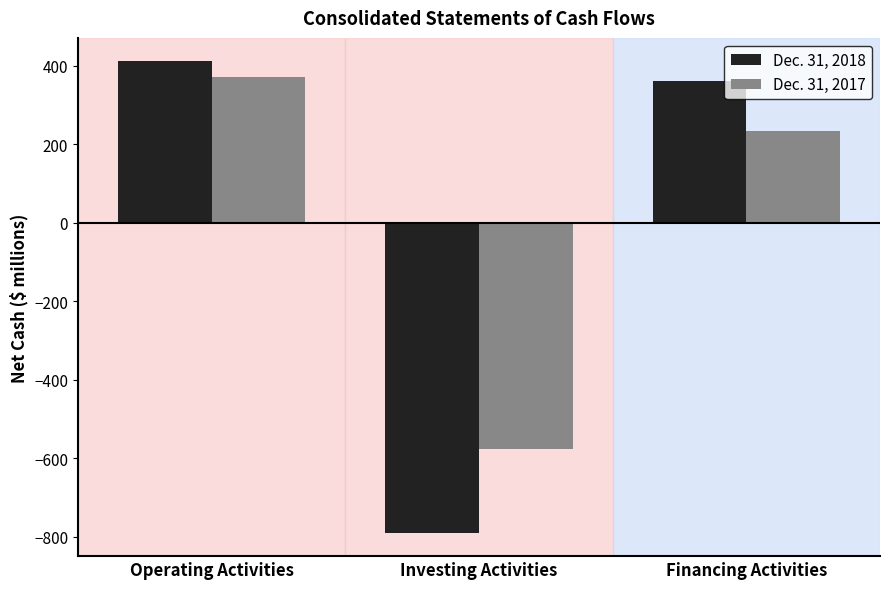

Is the value of Dec. 31, 2018 at Operating Activities greater than the value of Dec. 31, 2017 at Operating Activities?

Yes